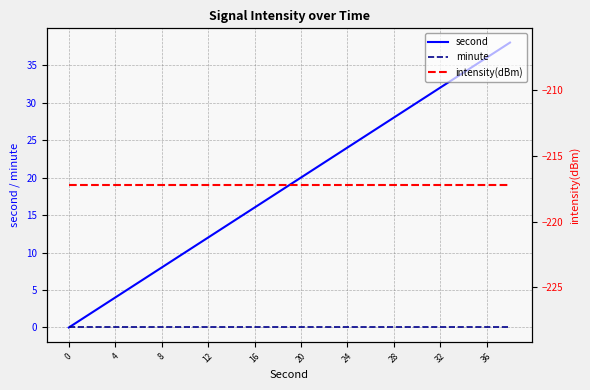

The value of second at 0 is 25. True or false?

False